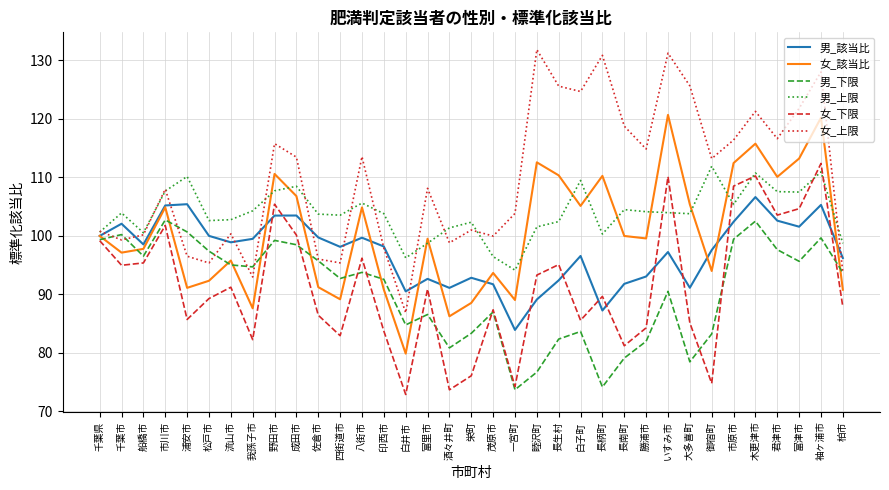

Between 白井市 and 長柄町, which series saw the biggest shift?

女_上限